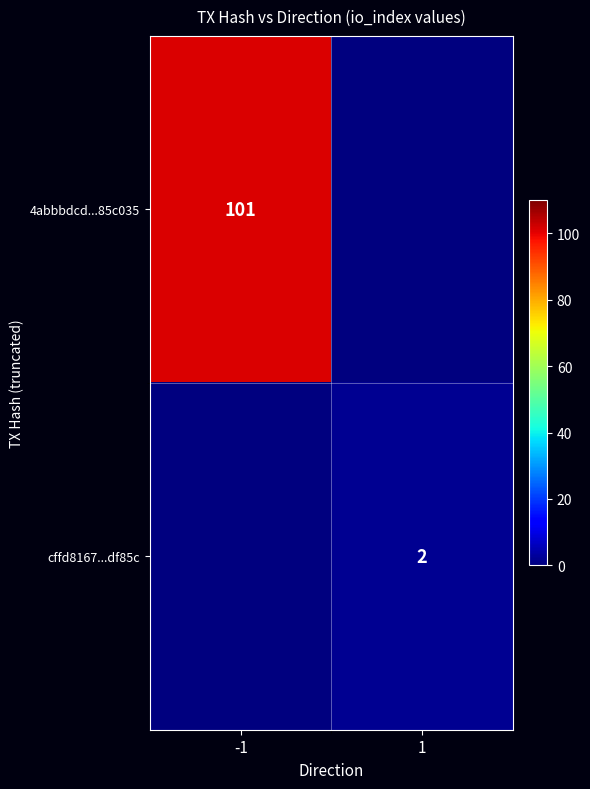

Is it true that 4abbbdcd...85c035 equals 101 at -1?

True